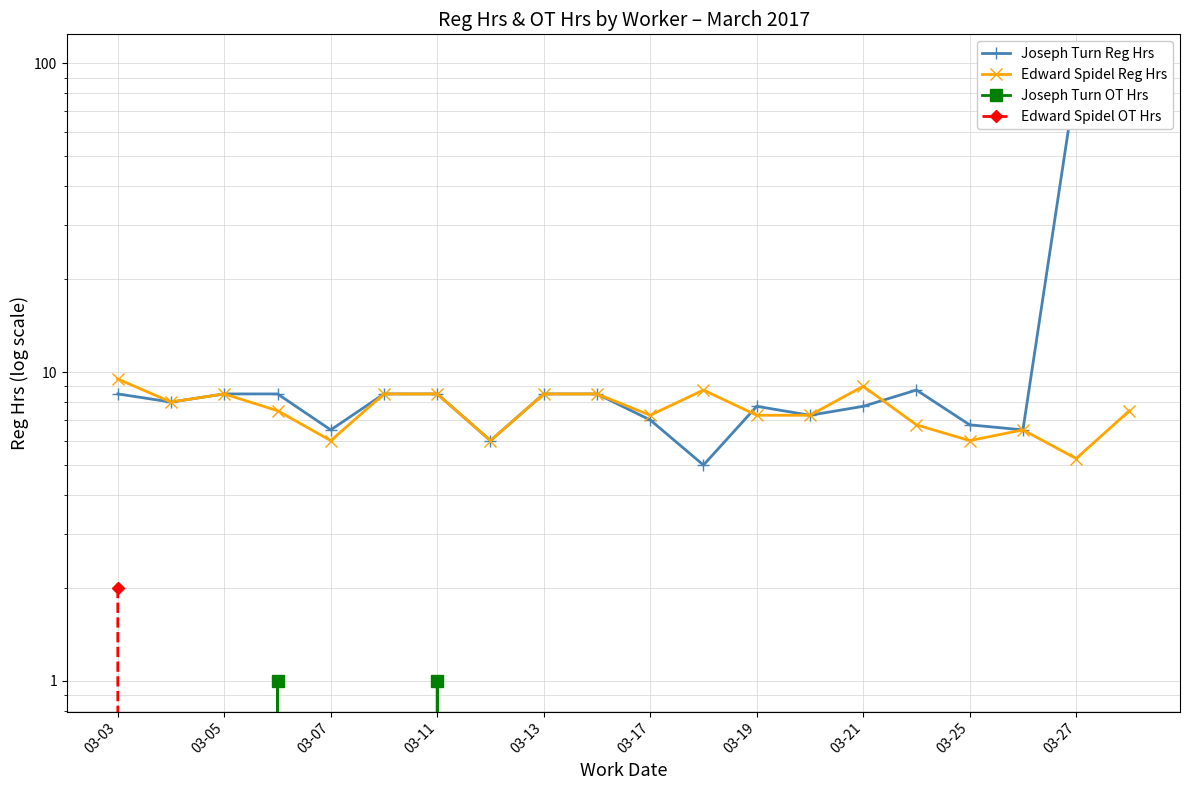

Read the Edward Spidel Reg Hrs value at 03-03.

9.5